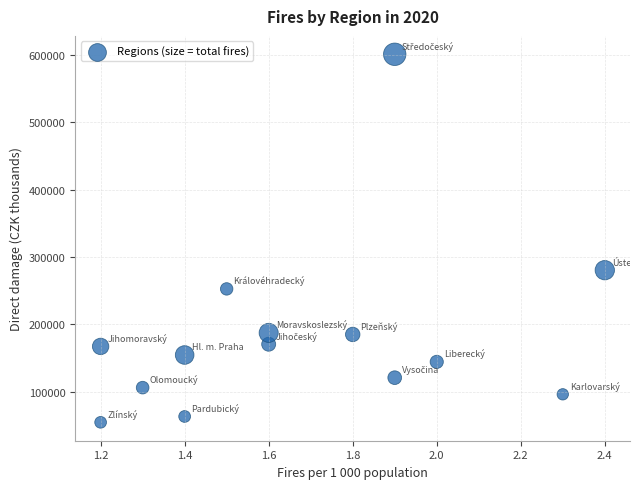

What Y value in the scatter plot is closest to 327664?

280317.8